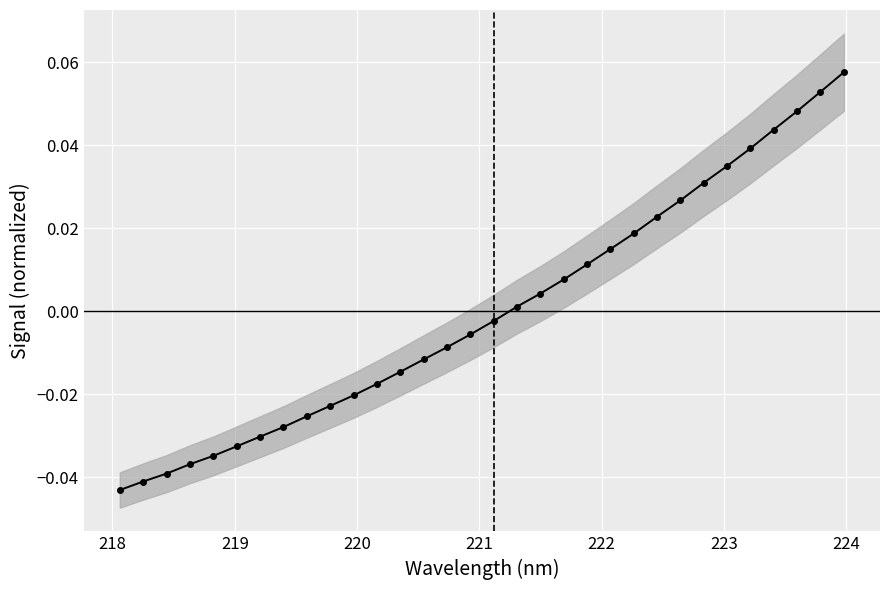

Count the number of categories in the chart.

32